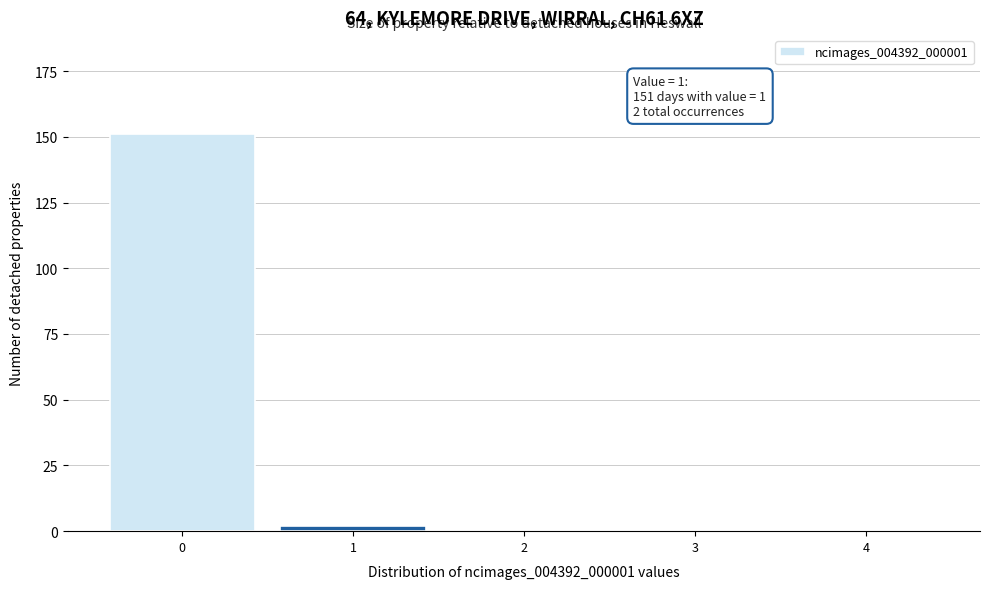

Reading left to right, extract all data points from this chart.

0=151	1=2	2=0	3=0	4=0